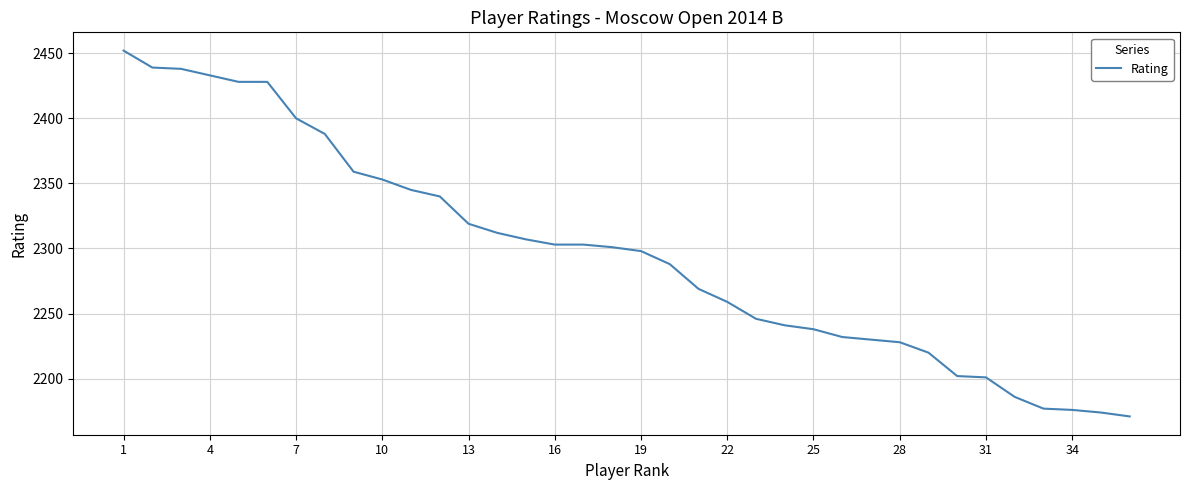

What is the maximum value shown in the chart?

2452